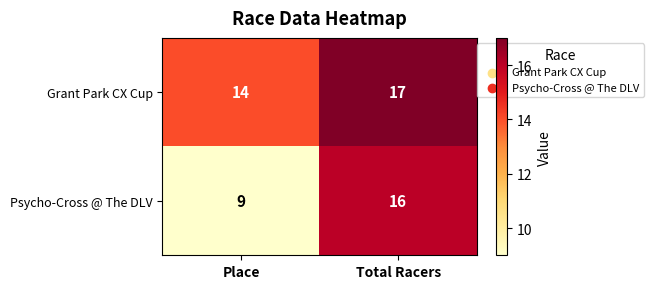

The Grant Park CX Cup series shows 28 at Total Racers. True or false?

False